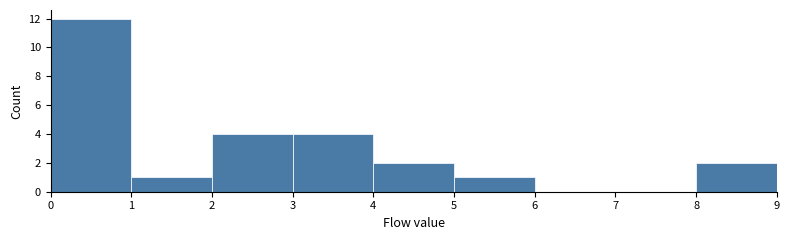

Reading left to right, list every bar in this chart as the range it spans on the x-axis followed by its height. The values are not printed on the chart, so give them approximately, as read against the axis.

0 to 1: 12
1 to 2: 1
2 to 3: 4
3 to 4: 4
4 to 5: 2
5 to 6: 1
6 to 7: 0
7 to 8: 0
8 to 9: 2